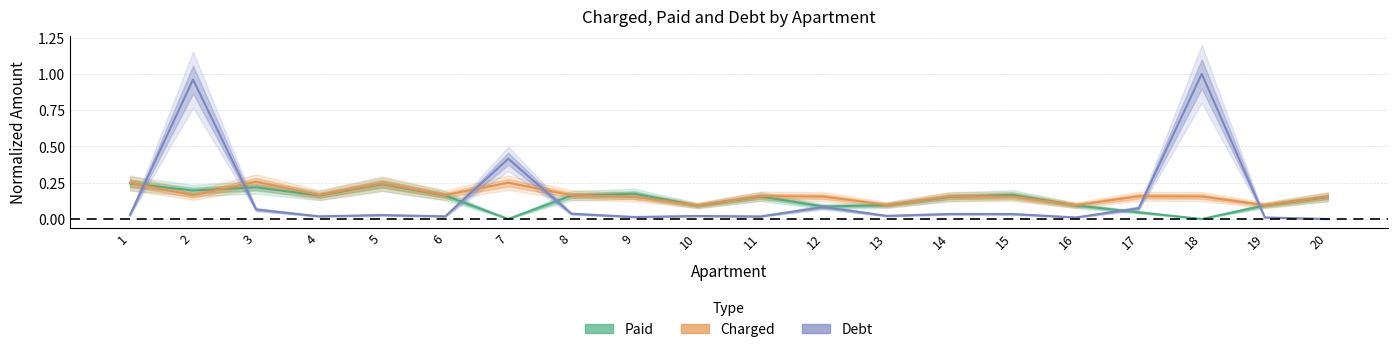

What is the difference between the second highest and minimum values in the charged series?

0.2